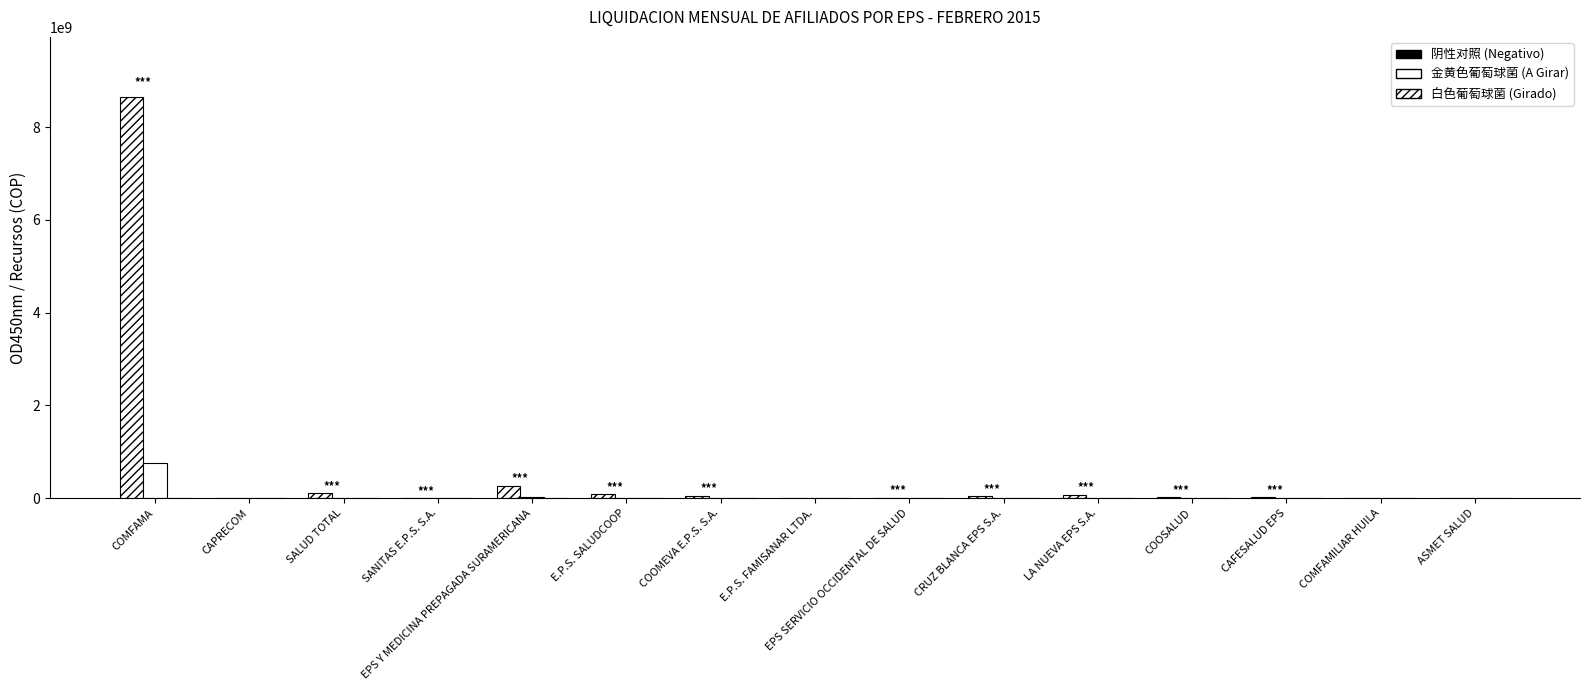

What is the label of the 10th bar from the left?

CRUZ BLANCA EPS S.A.